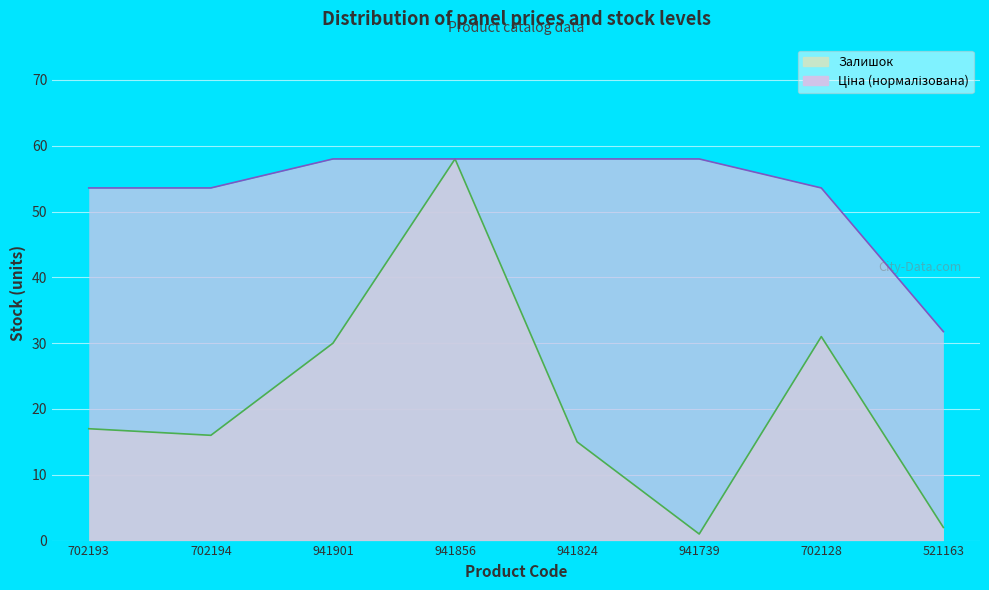

How many categories are shown in the chart?

8